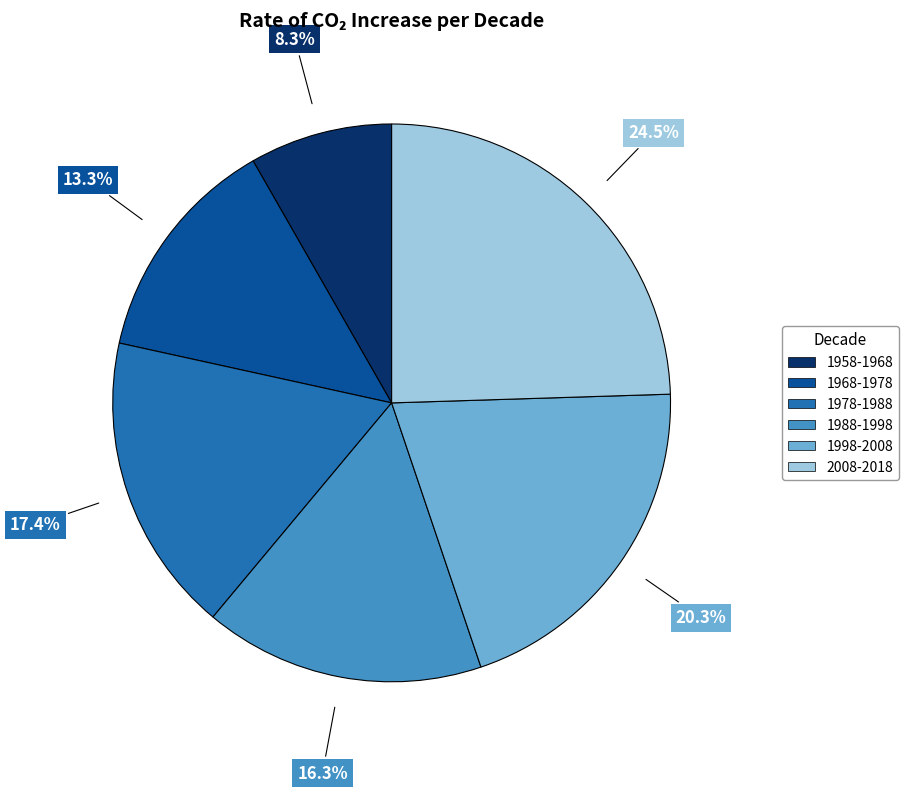

To the nearest percent, what is the combined percentage of 1968-1978 and 2008-2018?

38%